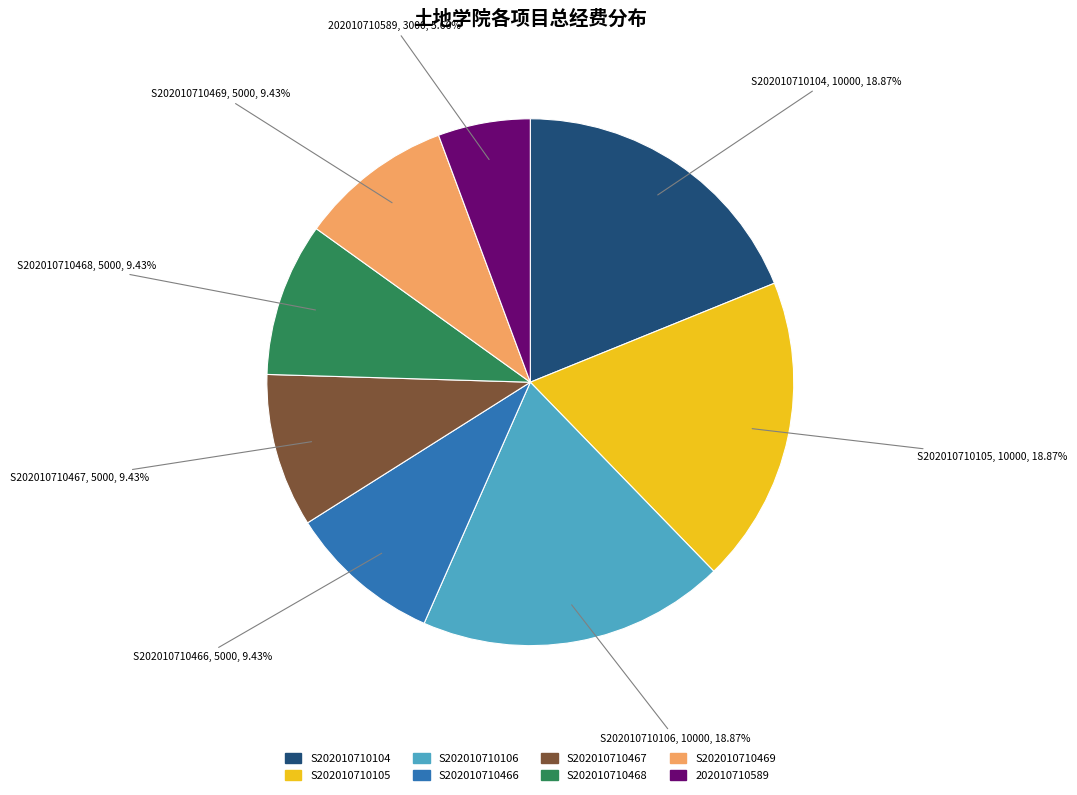

To the nearest percent, what percentage of the pie is 202010710589?

6%